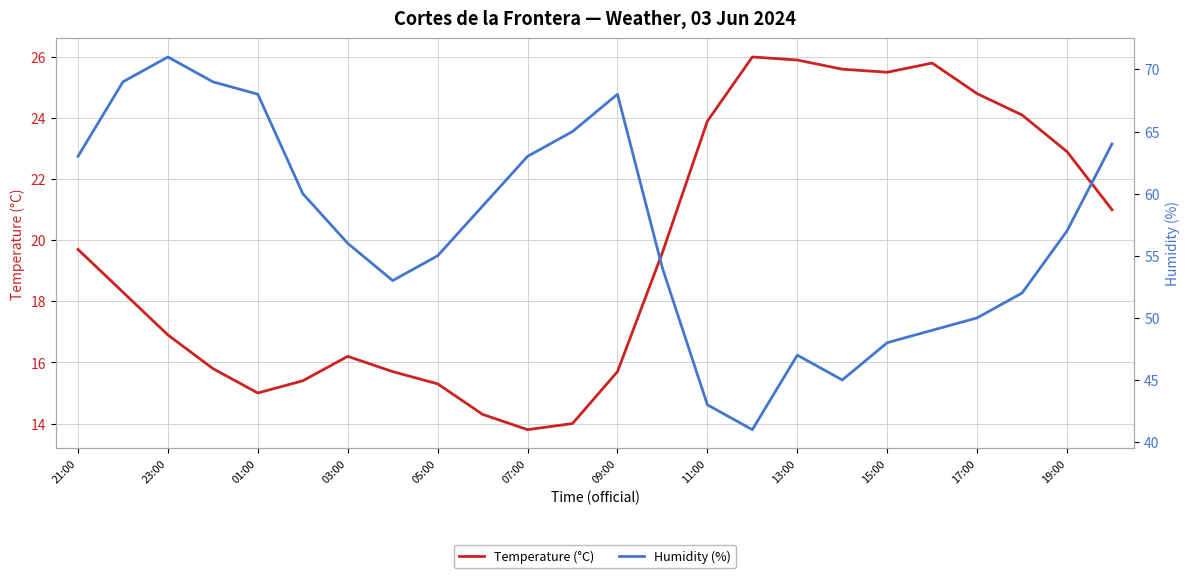

The Temperature (°C) series shows 4.9 at 07:00. True or false?

False